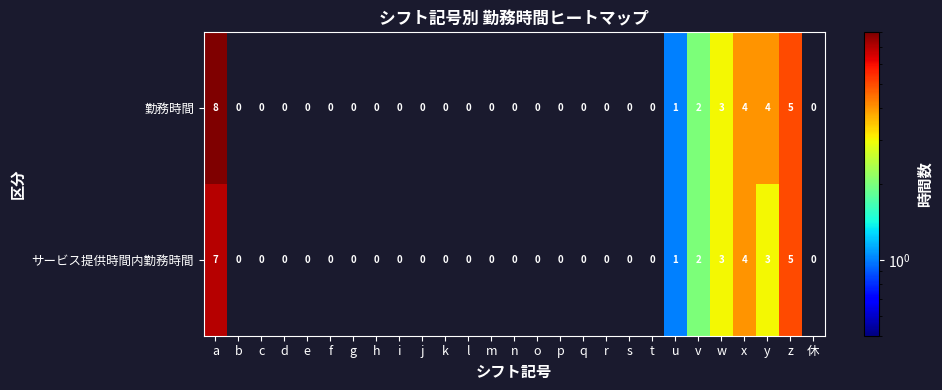

Count the サービス提供時間内勤務時間 values in the range 0 to 1.

21